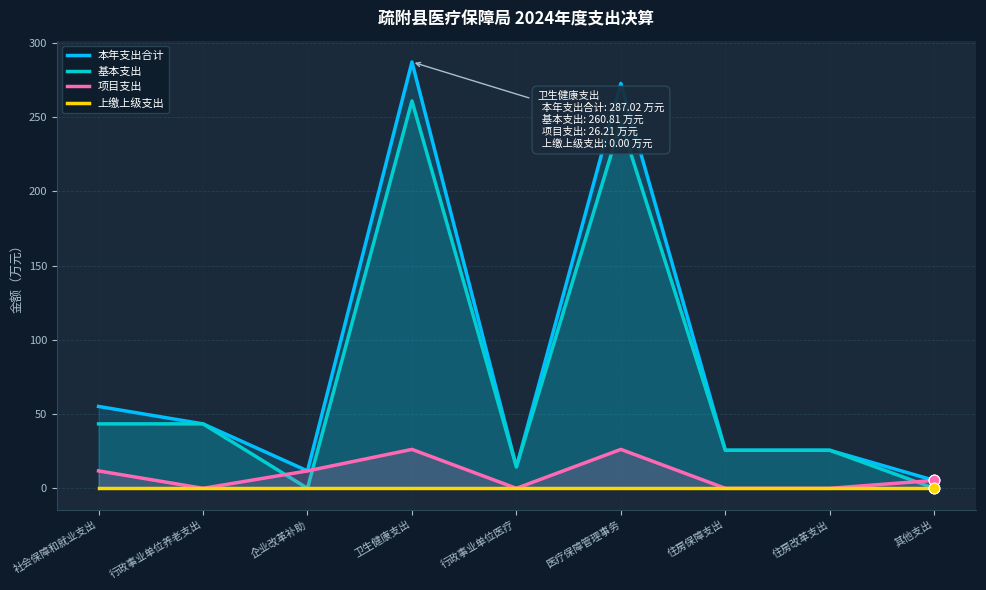

Which series contains the highest Y value?

本年支出合计